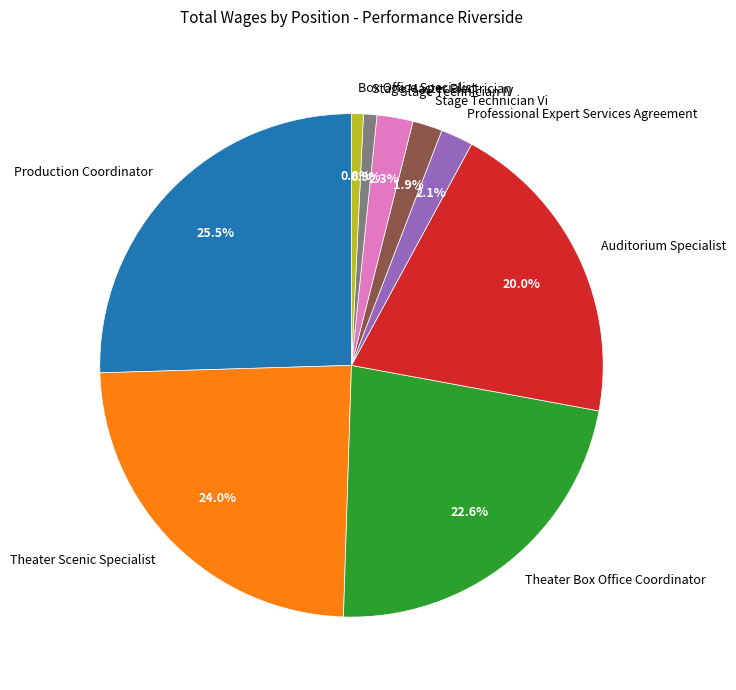

Is there a majority slice in this chart?

No